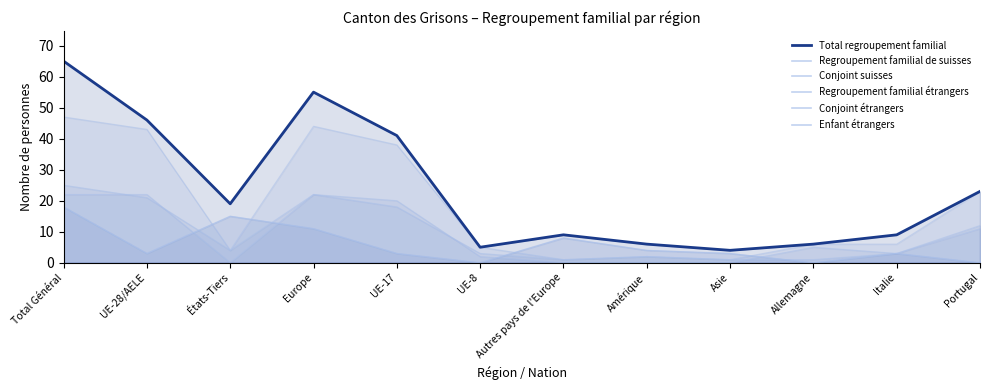

Which series has the largest range (max minus min)?

Total regroupement familial